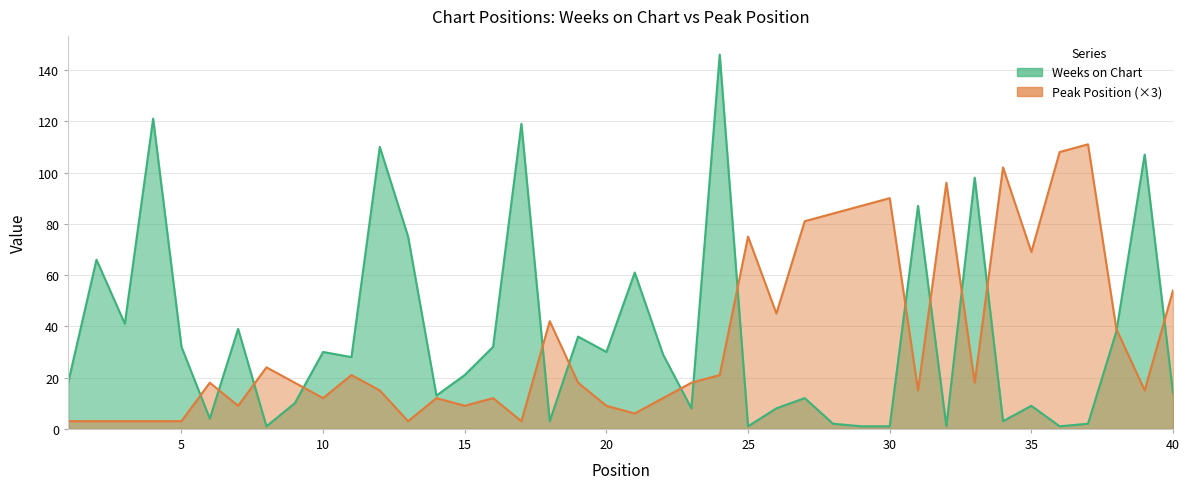

Between 1 and 3, which is larger?

3